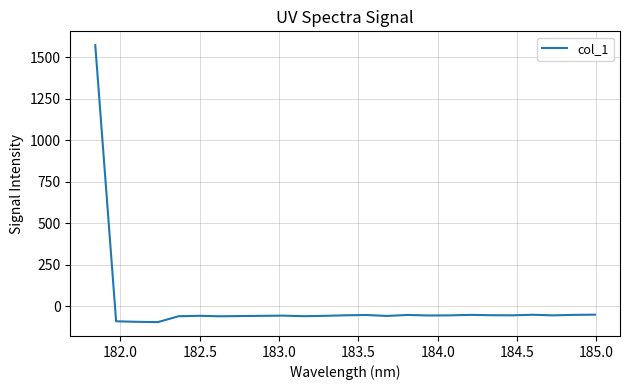

What is the maximum value shown in the chart?

1571.9